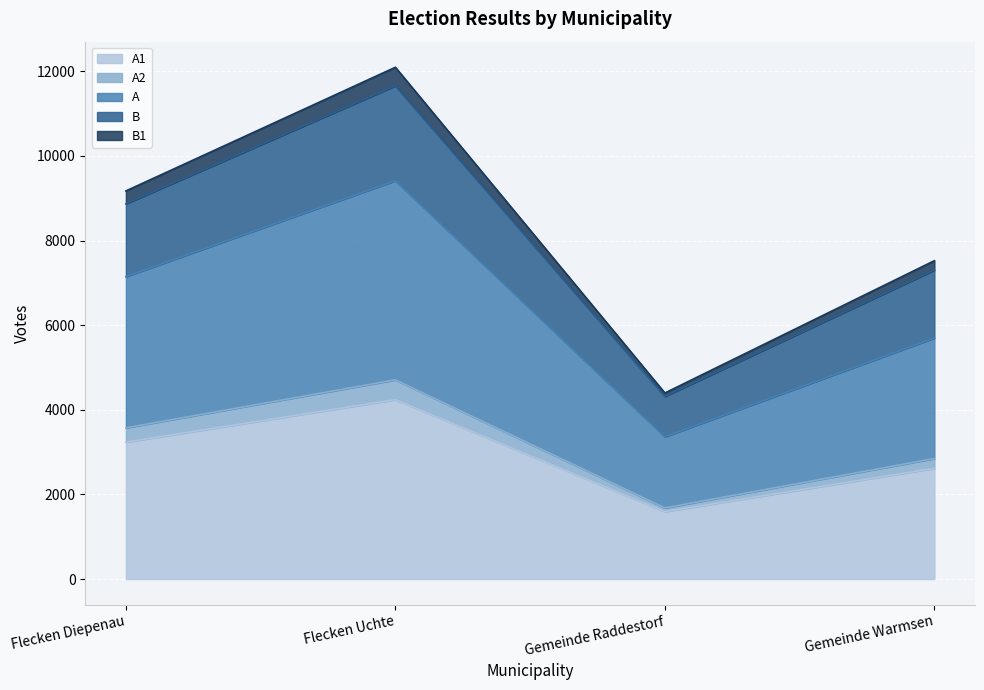

At which category is the sum across all series the highest?

Flecken Uchte